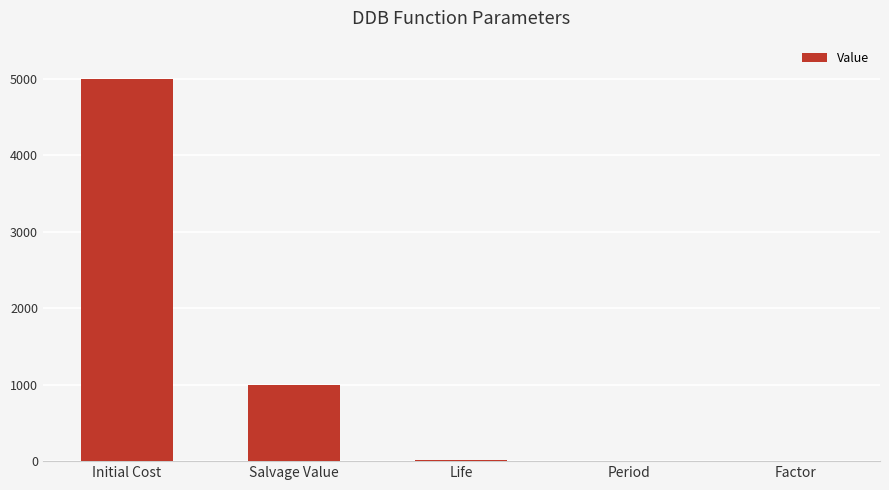

What is the sum of all values?

6013